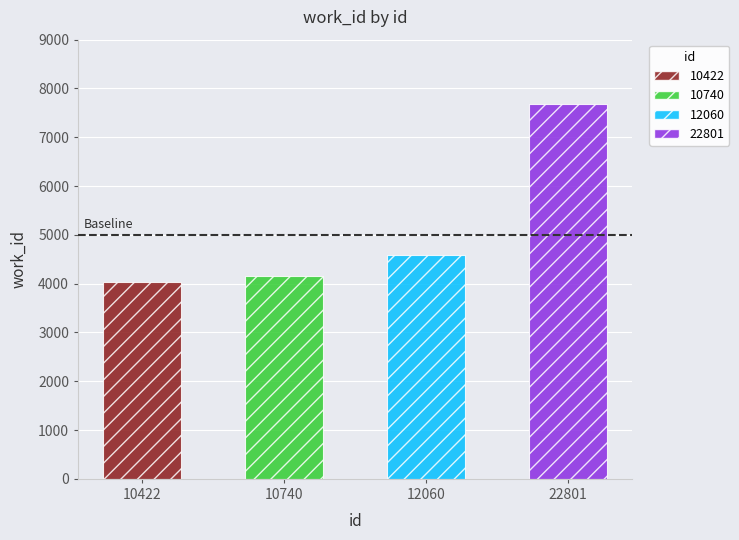

True or false: the data shows 4583 at 12060.

True